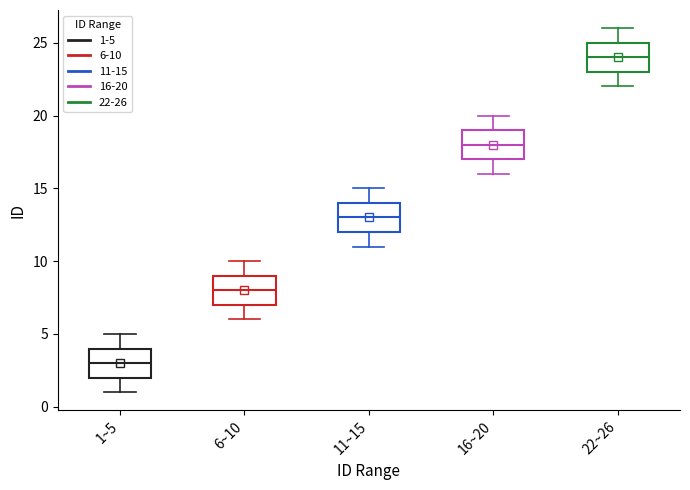

Reading left to right, transcribe this box plot: for each box, give where its median line is, the range the box spans, and where its two whiskers end, as read against the y-axis. The values are not printed on the chart, so give them approximately, as read against the axis.

1~5: median 3, box 2 to 4, whiskers 1 to 5
6~10: median 8, box 7 to 9, whiskers 6 to 10
11~15: median 13, box 12 to 14, whiskers 11 to 15
16~20: median 18, box 17 to 19, whiskers 16 to 20
22~26: median 24, box 23 to 25, whiskers 22 to 26